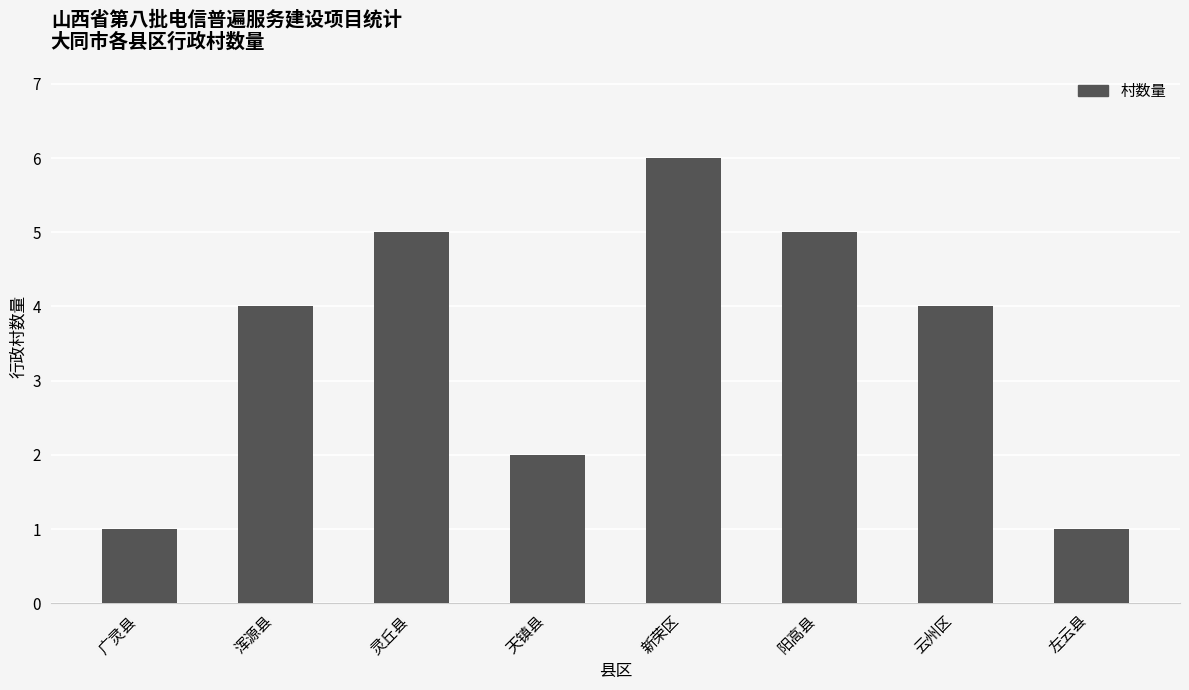

Count the number of categories in the chart.

8